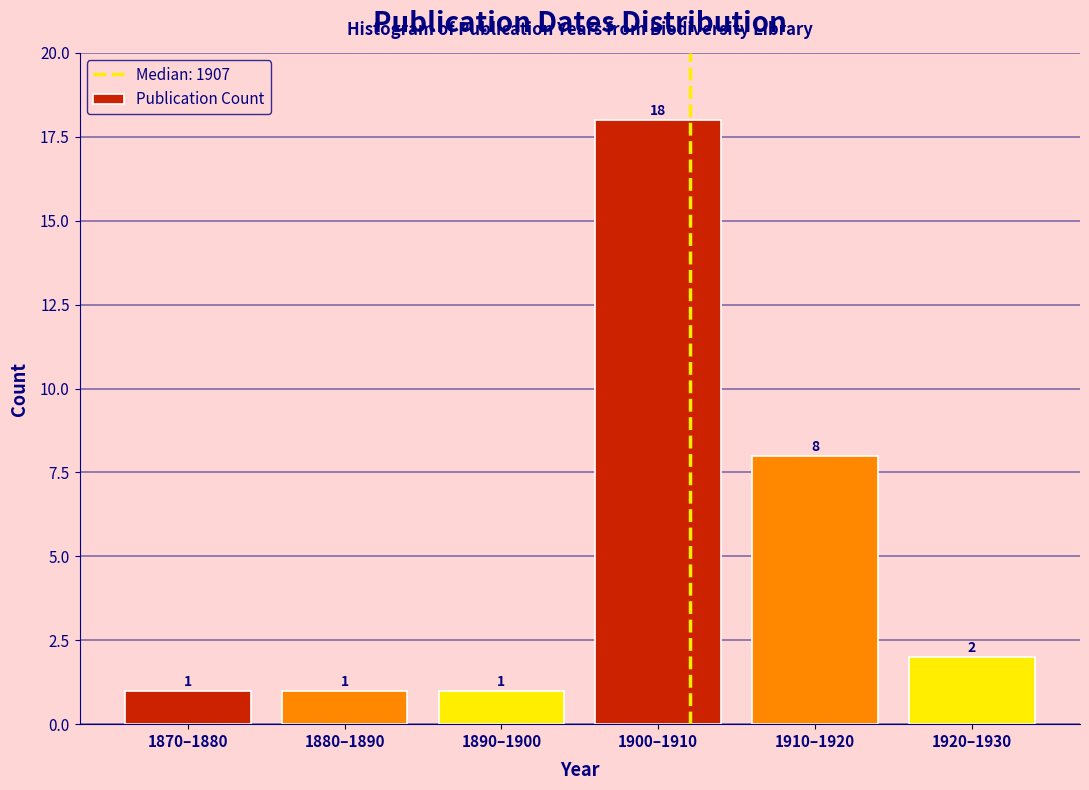

Reading right to left, list all the values displayed in this chart.

1920–1930=2	1910–1920=8	1900–1910=18	1890–1900=1	1880–1890=1	1870–1880=1